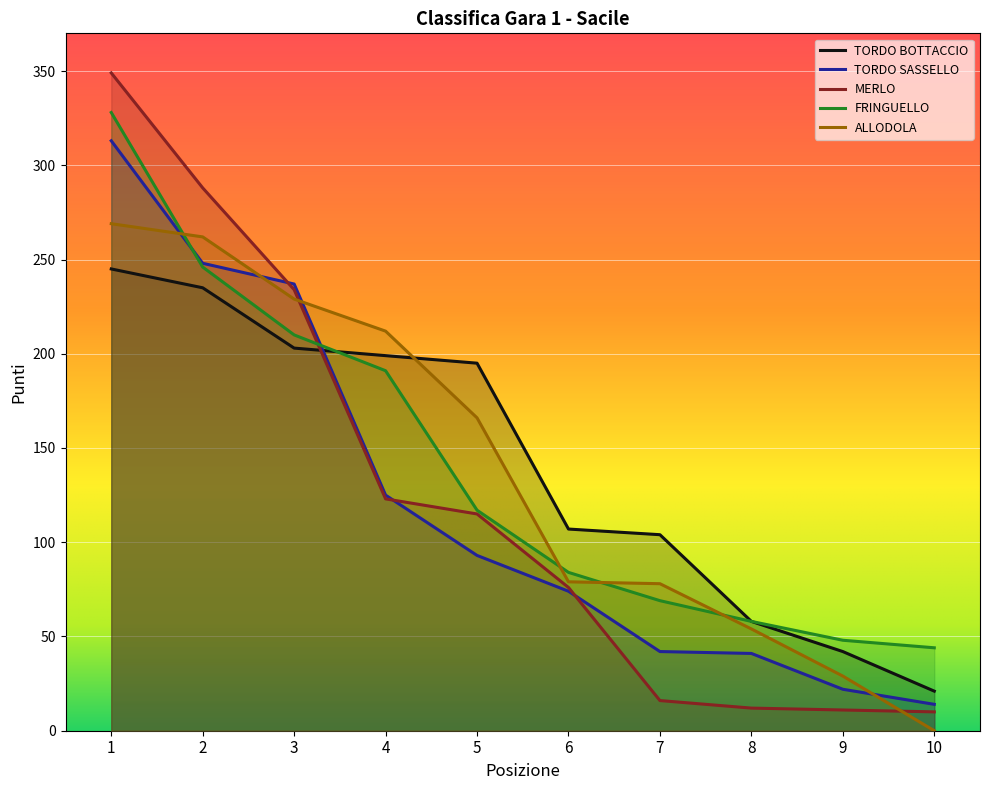

At 10, list the series in order from largest to smallest.

FRINGUELLO, TORDO BOTTACCIO, TORDO SASSELLO, MERLO, ALLODOLA